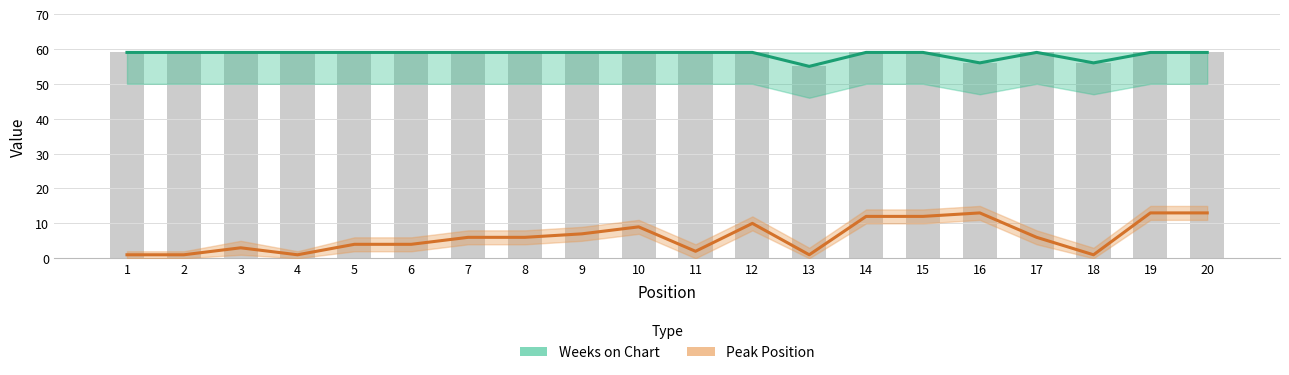

What is the value of the Peak Position bar at the 7th from the left?

6